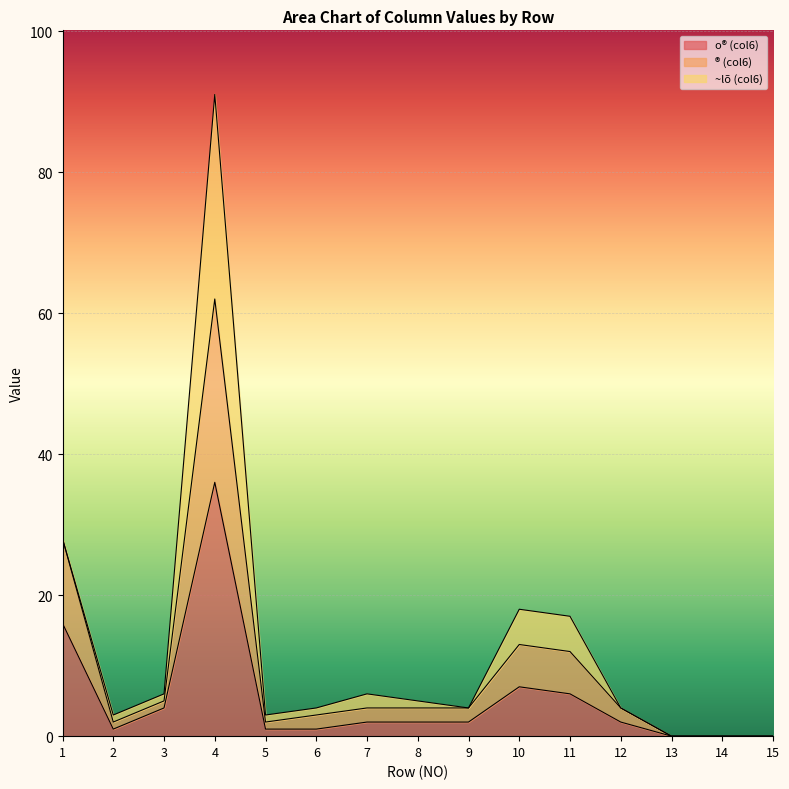

At which category is the sum across all series the highest?

4